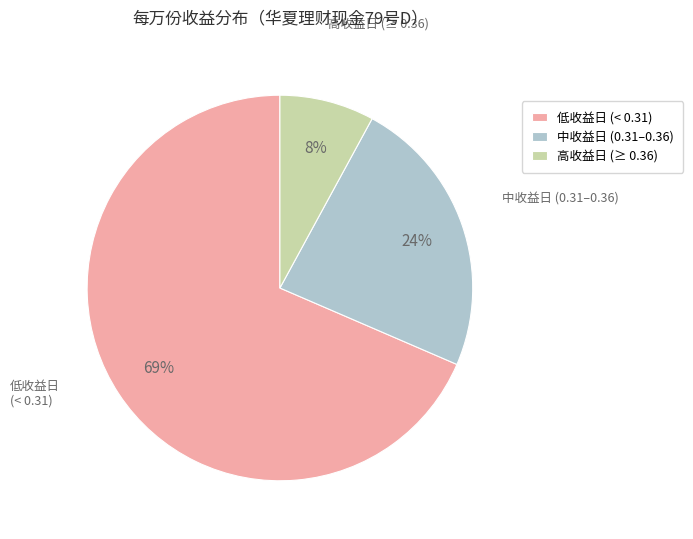

Do 中收益日 (0.31–0.36) and 低收益日 (< 0.31) together represent more than half of the pie?

Yes